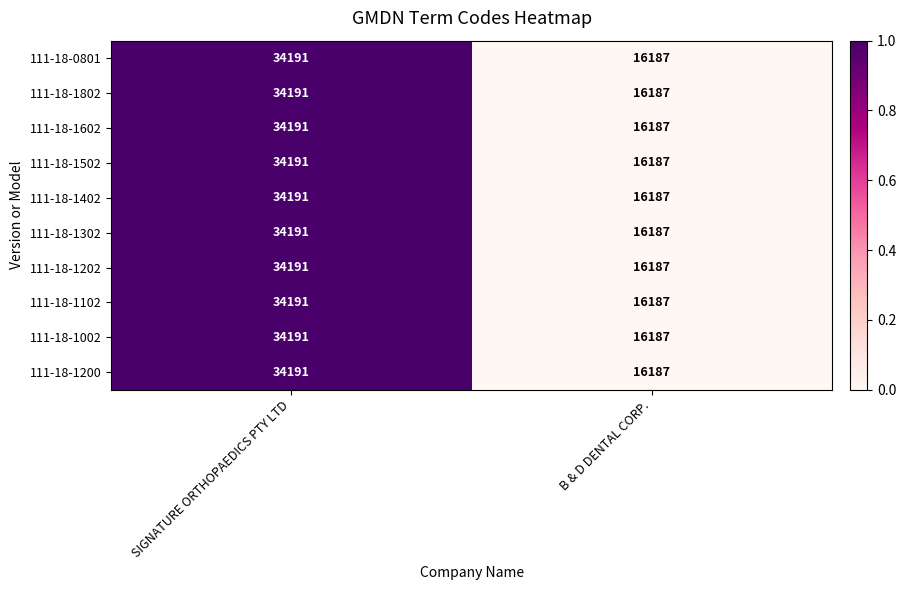

Reading left to right, list all the values displayed in this chart.

111-18-0801: SIGNATURE ORTHOPAEDICS PTY LTD=34191	B & D DENTAL CORP.=16187
111-18-1802: SIGNATURE ORTHOPAEDICS PTY LTD=34191	B & D DENTAL CORP.=16187
111-18-1602: SIGNATURE ORTHOPAEDICS PTY LTD=34191	B & D DENTAL CORP.=16187
111-18-1502: SIGNATURE ORTHOPAEDICS PTY LTD=34191	B & D DENTAL CORP.=16187
111-18-1402: SIGNATURE ORTHOPAEDICS PTY LTD=34191	B & D DENTAL CORP.=16187
111-18-1302: SIGNATURE ORTHOPAEDICS PTY LTD=34191	B & D DENTAL CORP.=16187
111-18-1202: SIGNATURE ORTHOPAEDICS PTY LTD=34191	B & D DENTAL CORP.=16187
111-18-1102: SIGNATURE ORTHOPAEDICS PTY LTD=34191	B & D DENTAL CORP.=16187
111-18-1002: SIGNATURE ORTHOPAEDICS PTY LTD=34191	B & D DENTAL CORP.=16187
111-18-1200: SIGNATURE ORTHOPAEDICS PTY LTD=34191	B & D DENTAL CORP.=16187